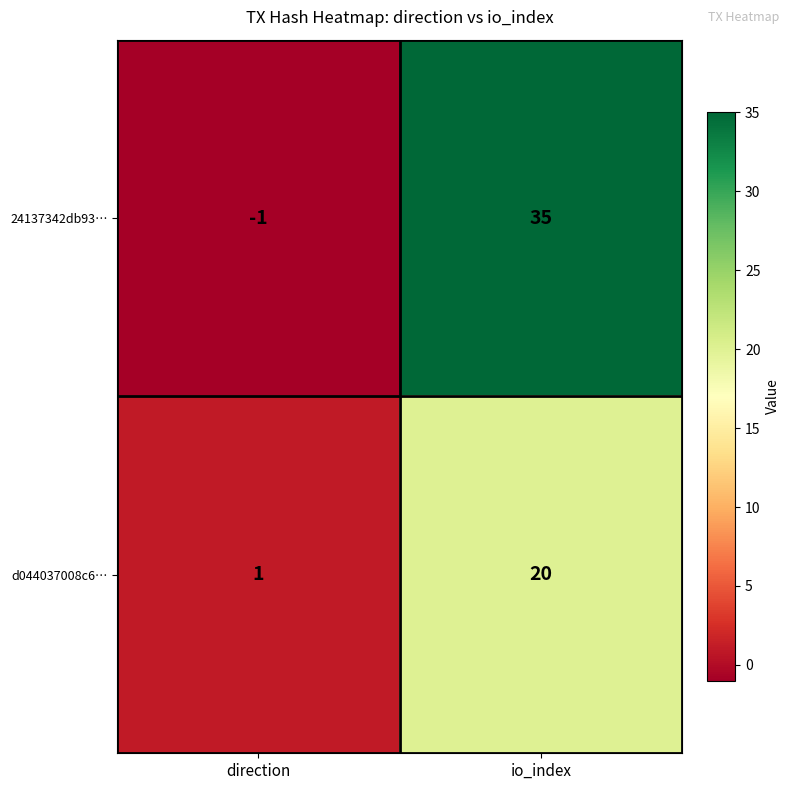

List the series in order of their peak value, highest first.

24137342db93…, d044037008c6…